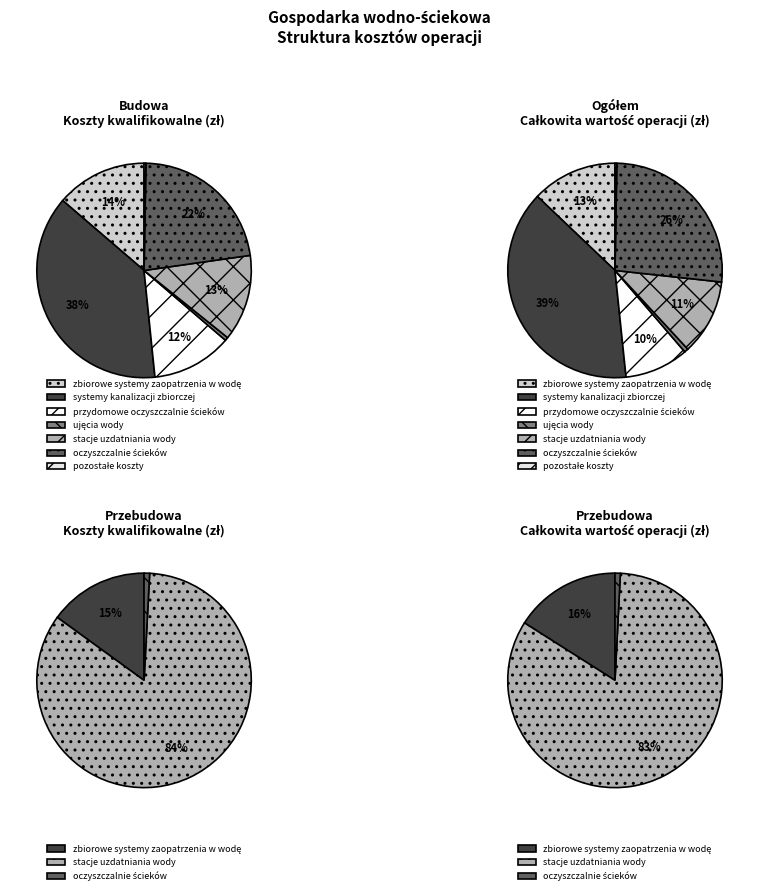

Between oczyszczalnie
ścieków and przydomowe
oczyszczalnie ścieków, which is larger?

oczyszczalnie
ścieków